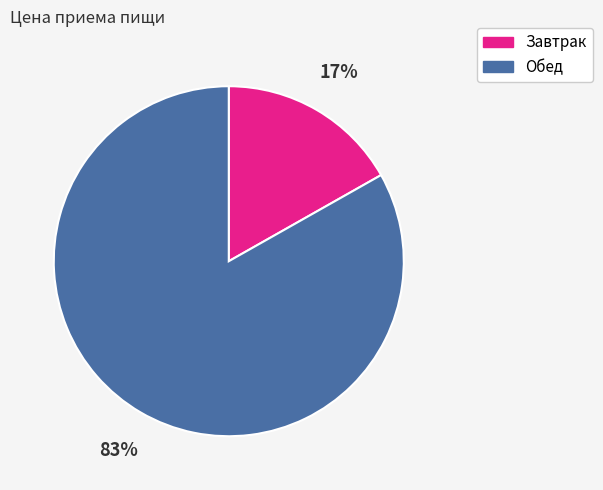

To the nearest percent, what portion does Завтрак represent?

17%